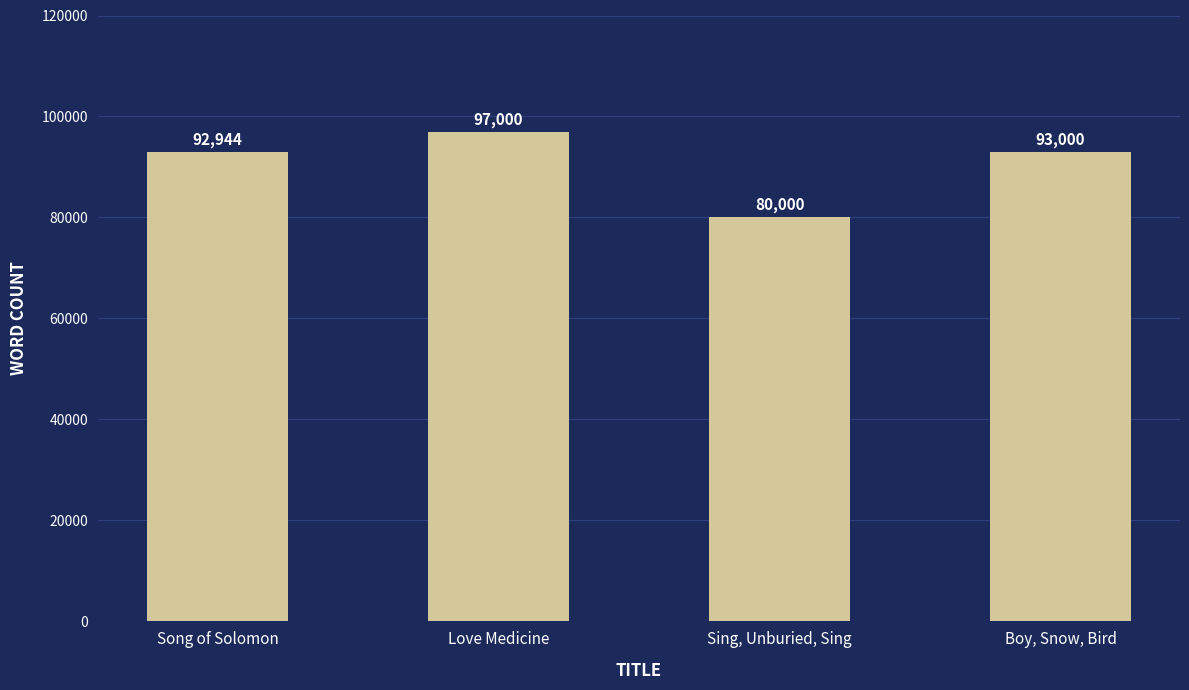

What is the greatest value displayed?

97000